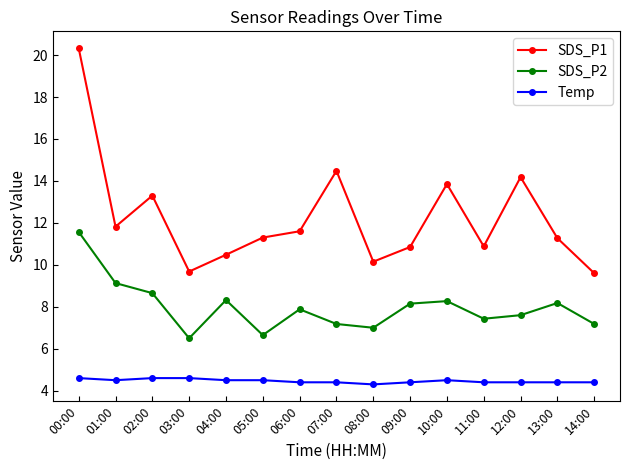

Where is SDS_P2 nearest to the value 9?

01:00